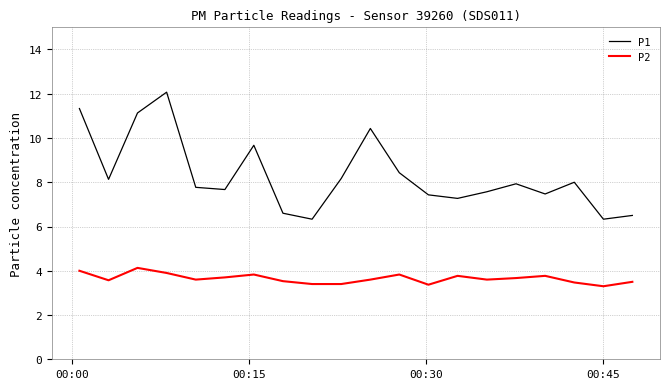

What is the maximum value shown in the chart?

12.1